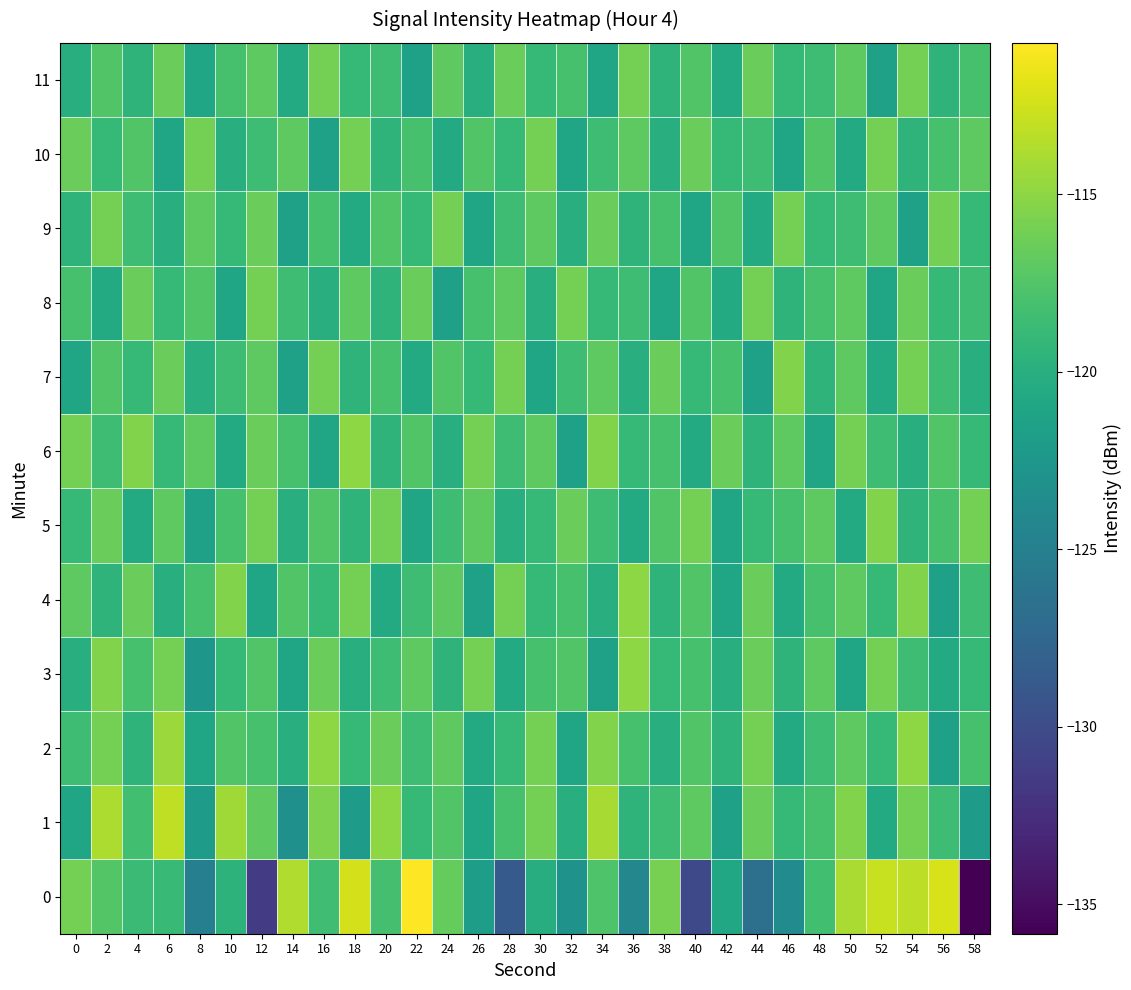

What is the difference between the highest and lowest values at 28?

12.7